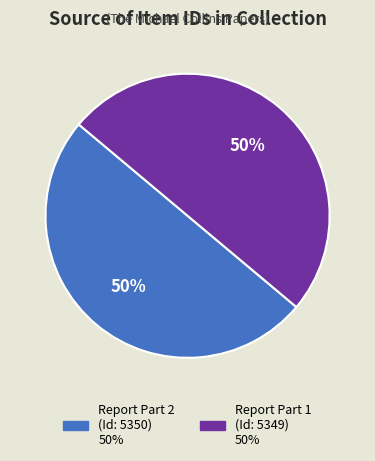

To the nearest percent, what is the average slice percentage?

50%